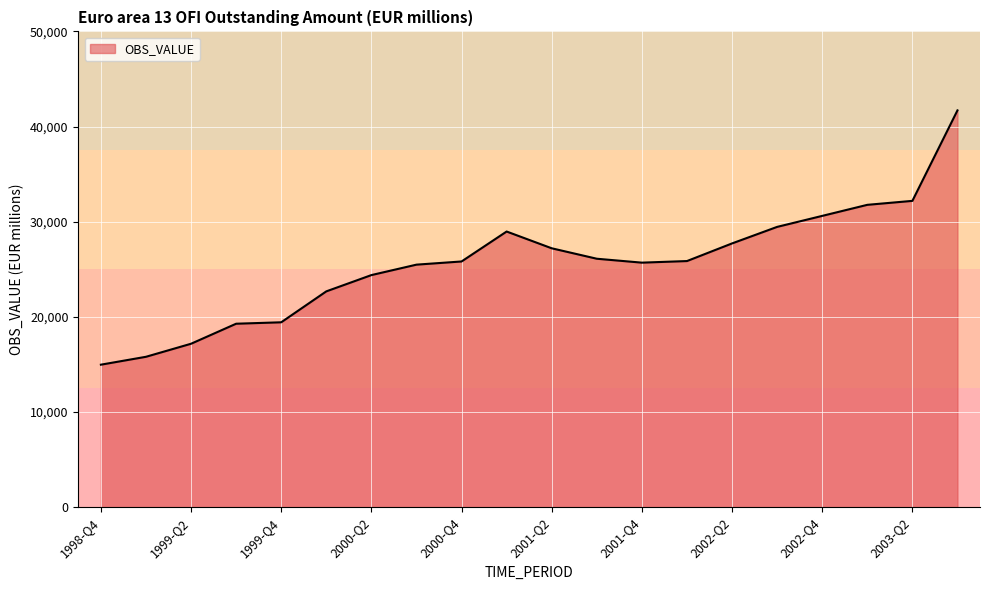

What is the smallest value displayed?

14972.6